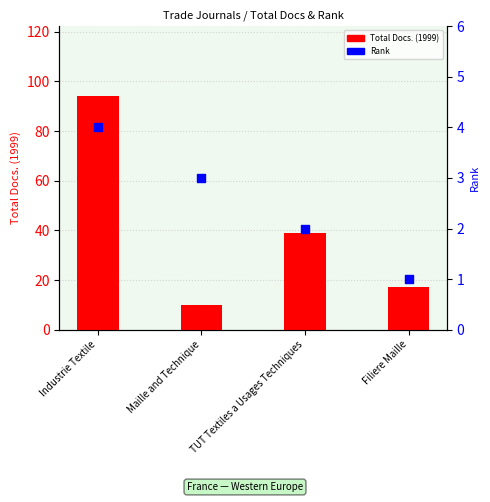

Which series reaches the minimum Y coordinate?

Rank